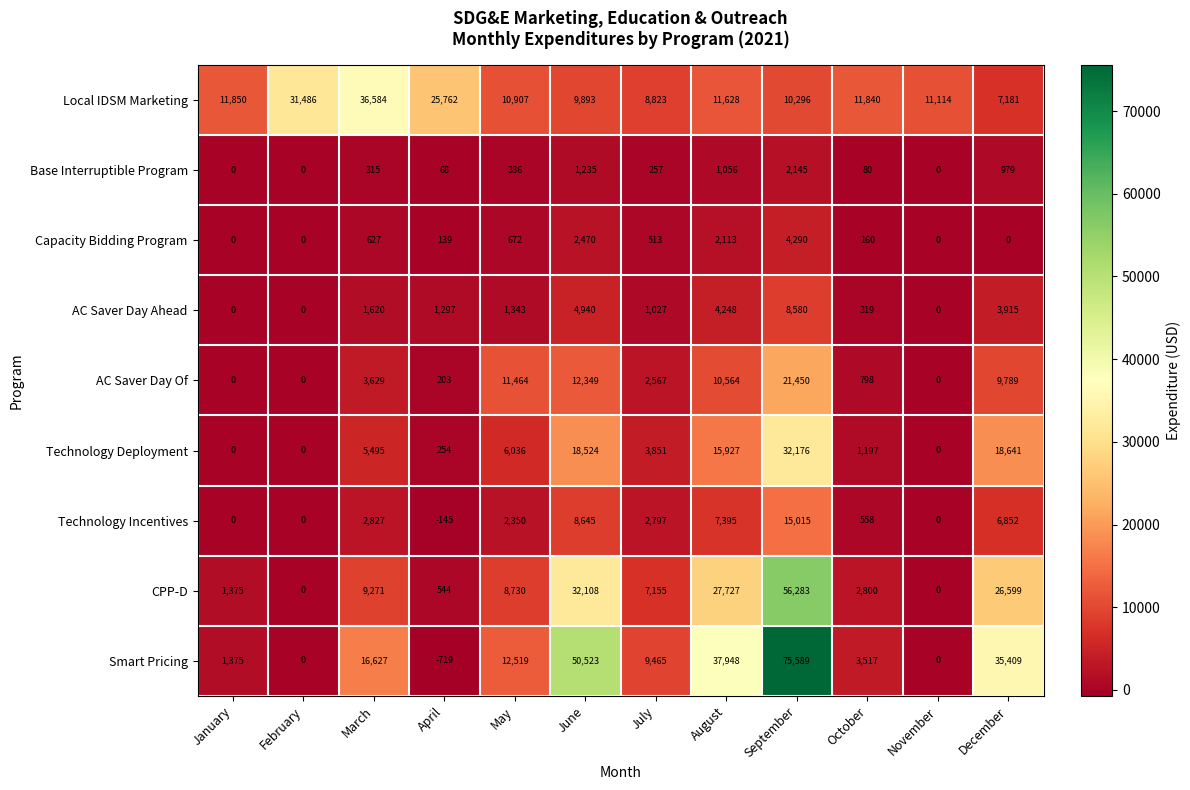

Which series has the largest total across all categories?

Smart Pricing